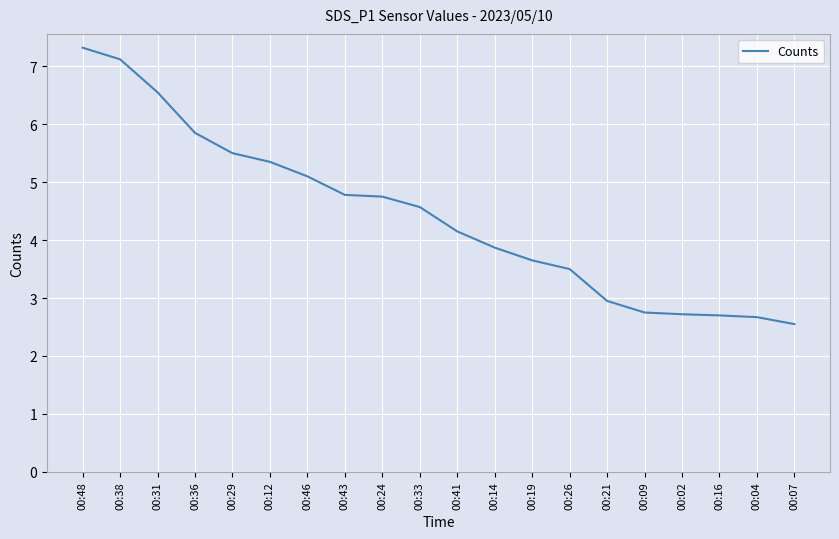

Which has a higher value, 00:36 or 00:14?

00:36